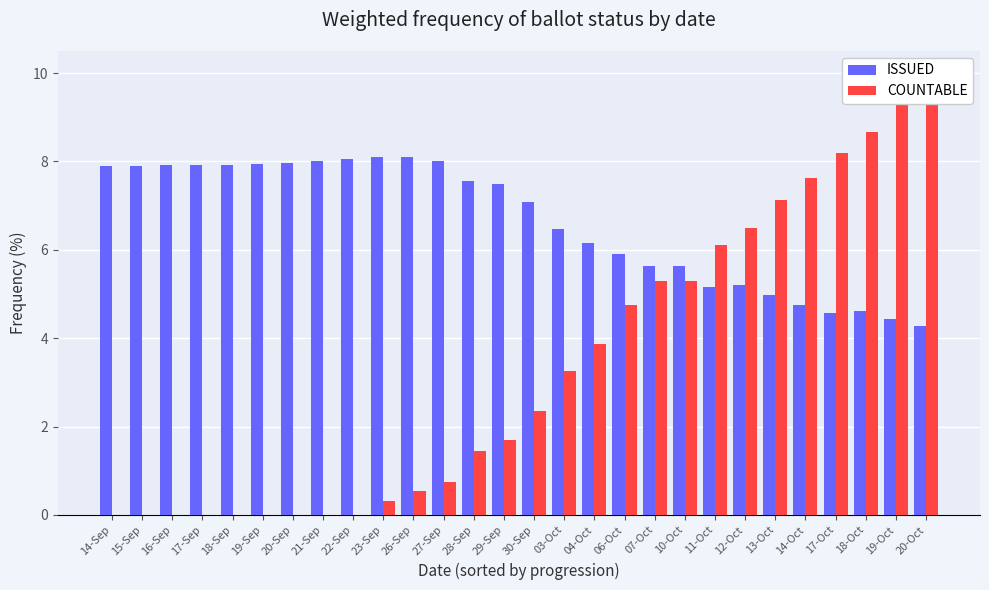

Which series has the widest spread of values?

COUNTABLE